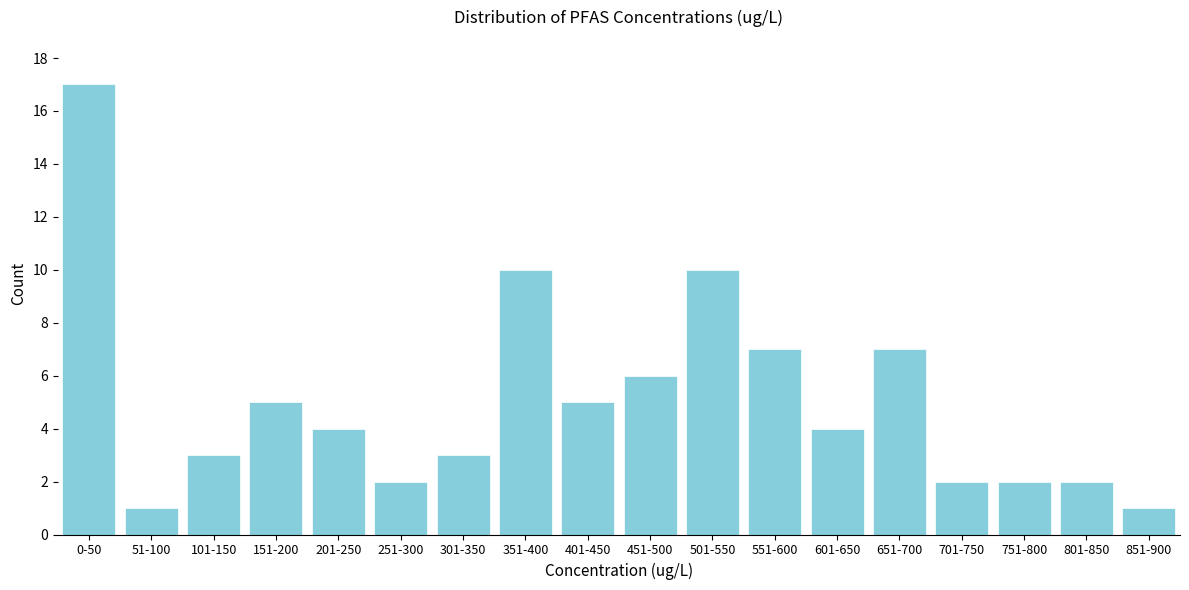

Reading left to right, extract all data points from this chart.

0-50=17	51-100=1	101-150=3	151-200=5	201-250=4	251-300=2	301-350=3	351-400=10	401-450=5	451-500=6	501-550=10	551-600=7	601-650=4	651-700=7	701-750=2	751-800=2	801-850=2	851-900=1